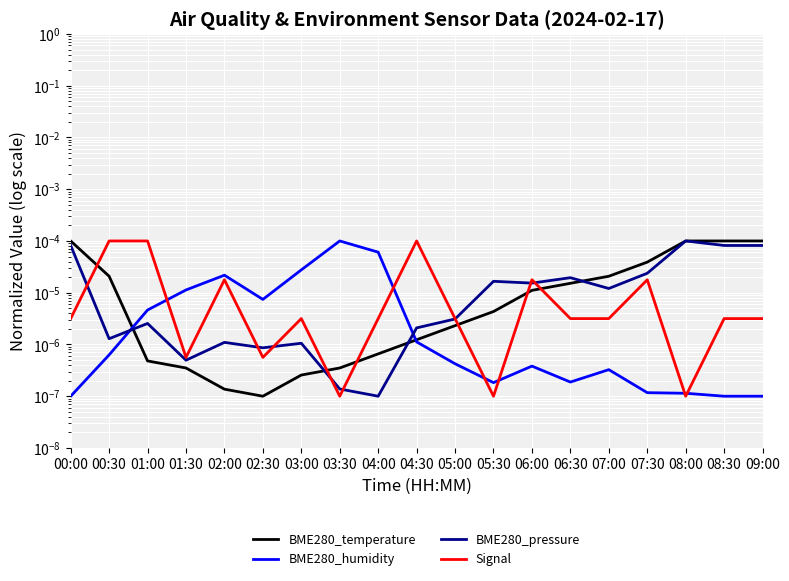

Rank the series by their average value, from highest to lowest.

BME280_temperature, BME280_pressure, Signal, BME280_humidity